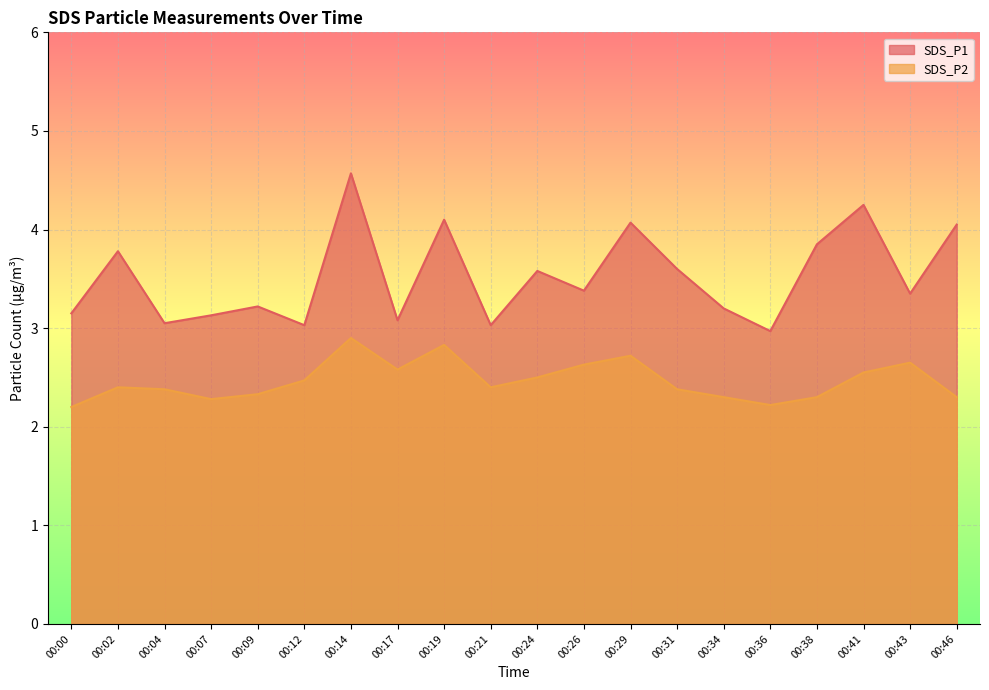

What is the total value across all series at 00:43?

6.0